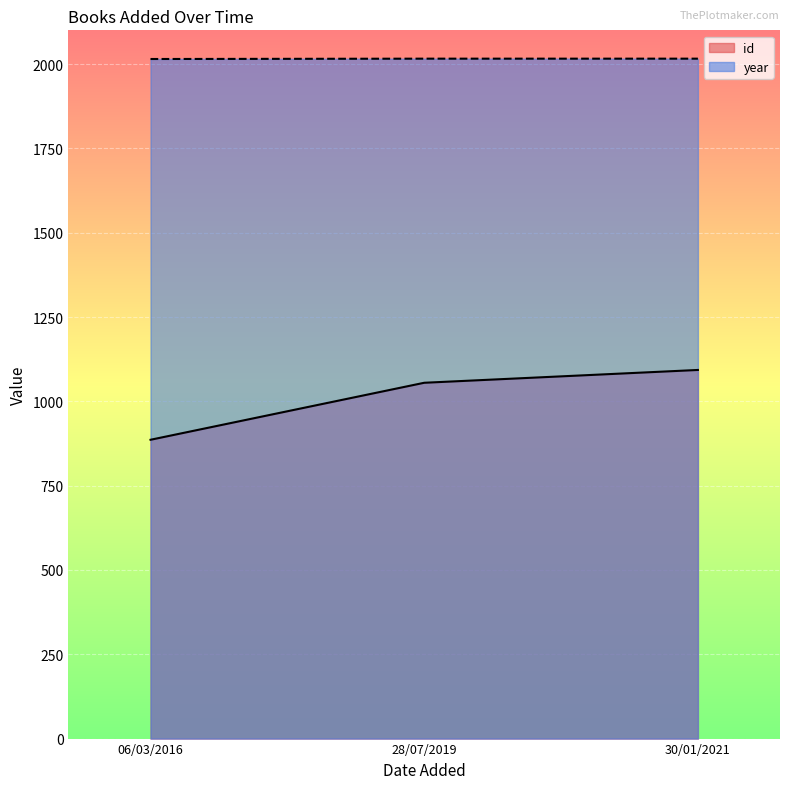

How many values in the id series are below 1055?

1